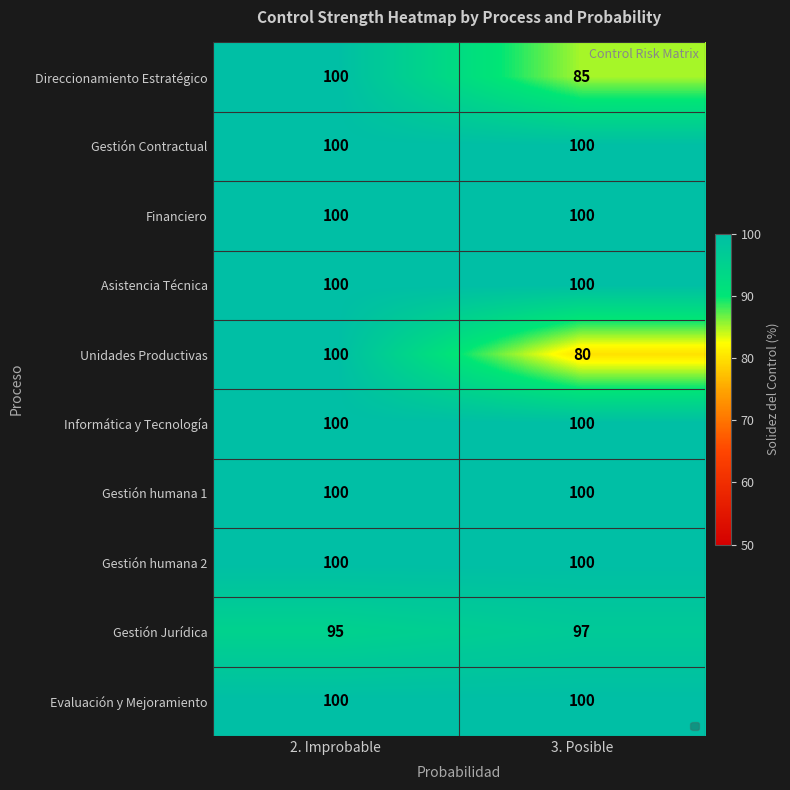

What is the total value across all series at 2. Improbable?

995